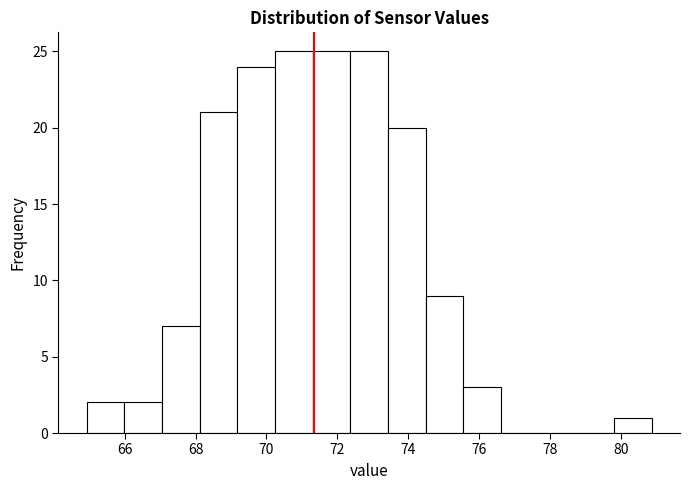

What is the height of the bar covering 67.0 to 68.2 on the x-axis? Neither the bar edges nor the heights are printed on the chart, so give them approximately, as read against the axes.

7